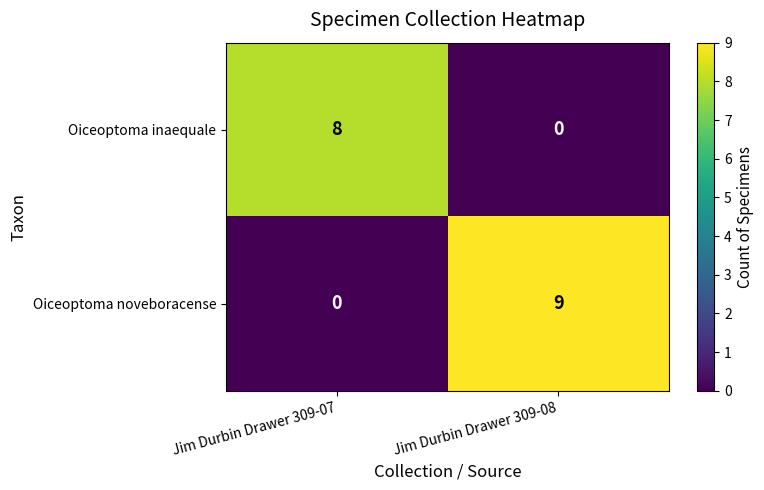

What is the spread (max minus min) of values at Jim Durbin Drawer 309-07?

8